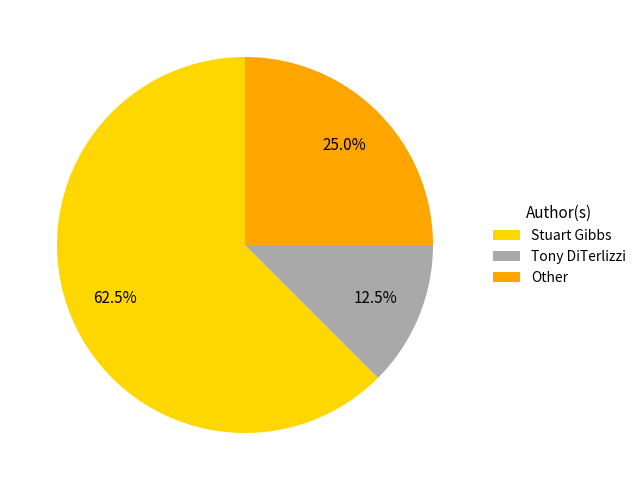

To the nearest percent, what is the combined percentage of Tony DiTerlizzi and Stuart Gibbs?

75%